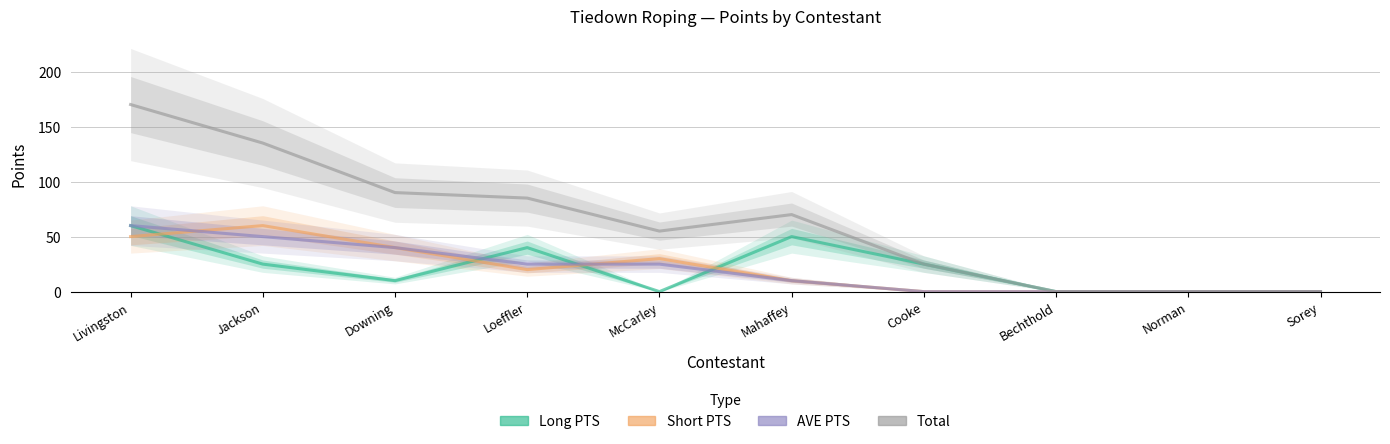

At which label does Short PTS first exceed 20?

Livingston